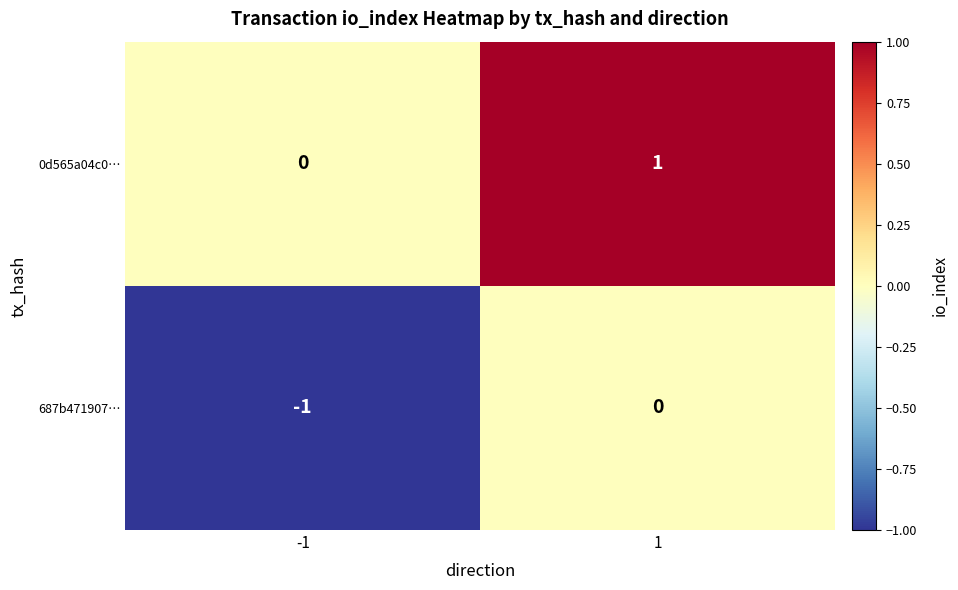

Is it true that 687b471907… equals 0 at 1?

True